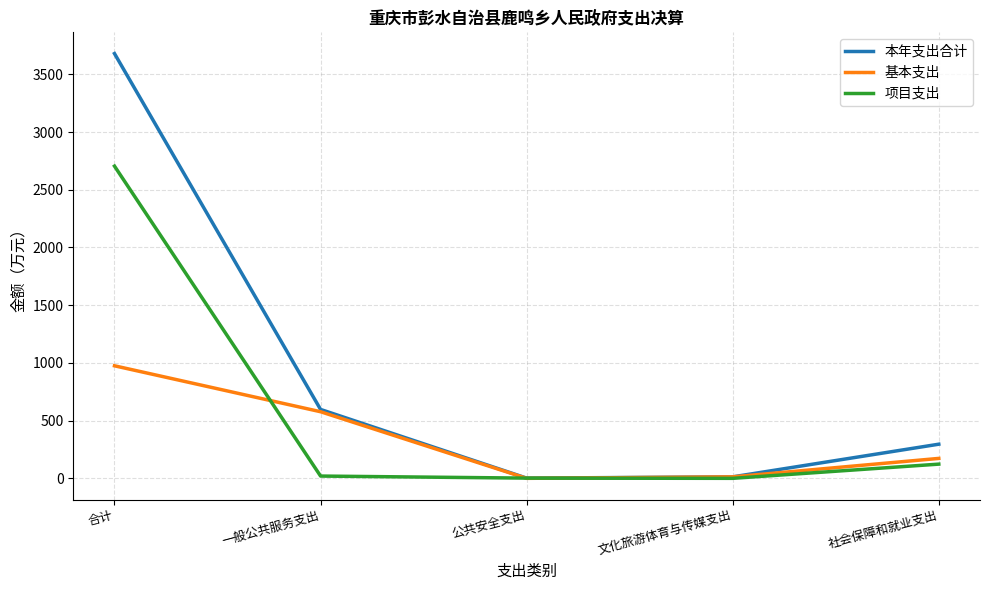

Does the chart display data point markers on the line(s)?

No